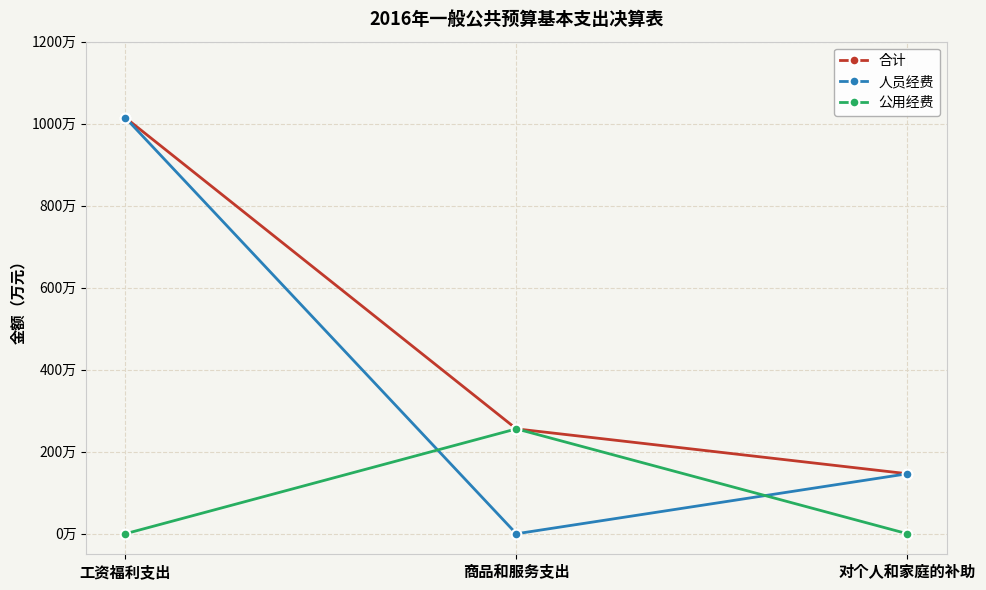

What is the difference between the 公用经费 values at 商品和服务支出 and 对个人和家庭的补助?

255.8